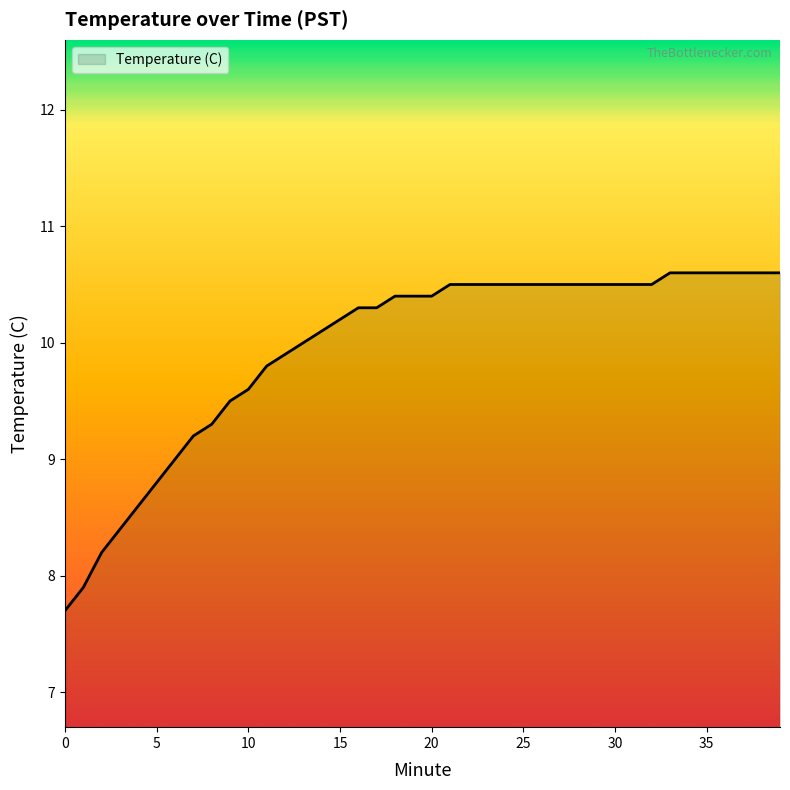

What is the minimum value shown in the chart?

7.7